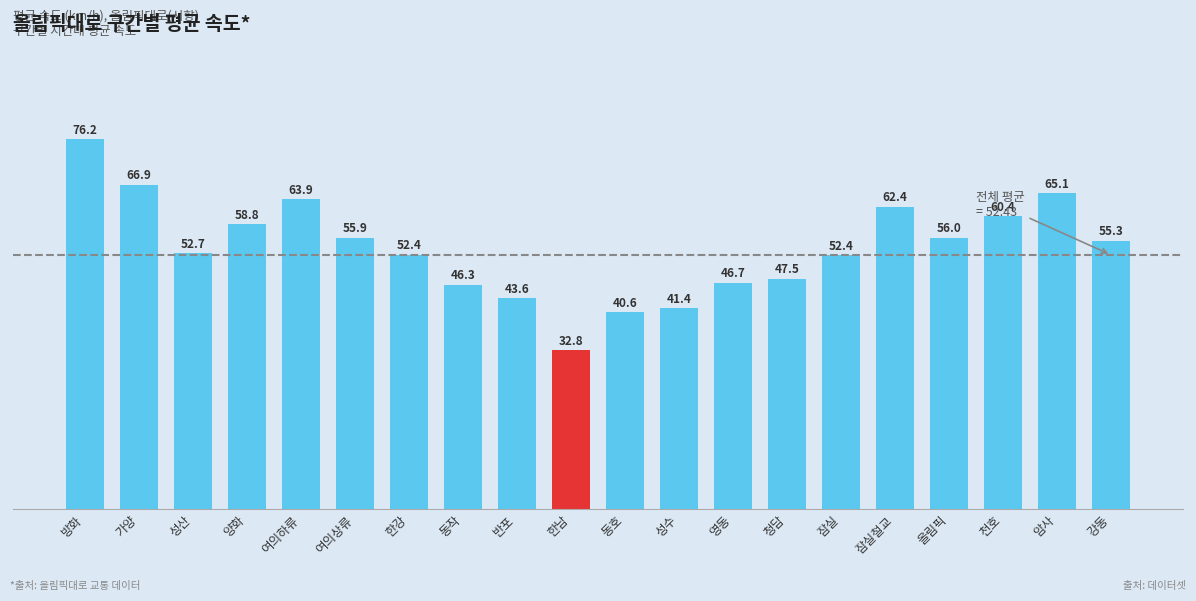

Approximately how many times larger is the value at 한강 compared to 동호?

1.3